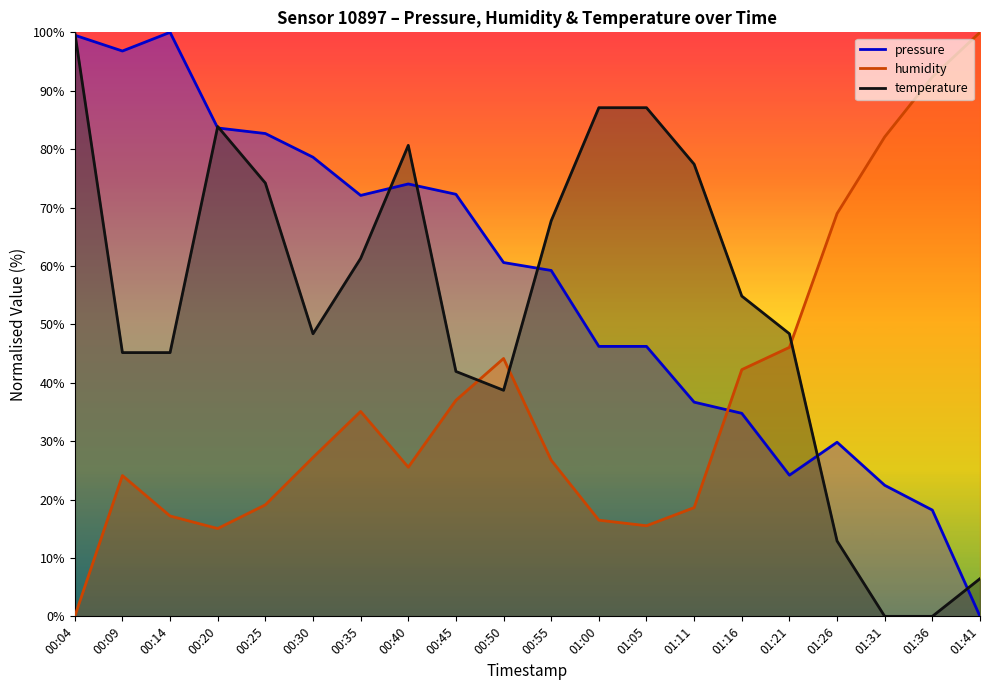

Where does the humidity series first go above 27?

00:30